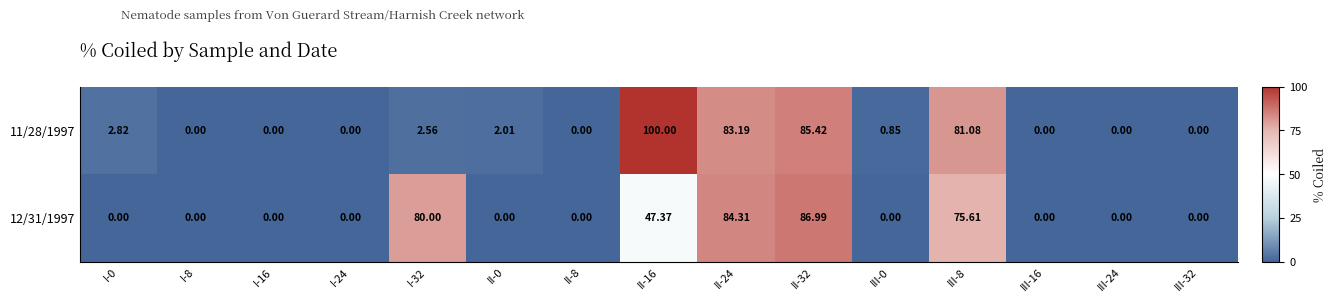

Is the value of 12/31/1997 at I-32 greater than the value of 11/28/1997 at II-32?

No